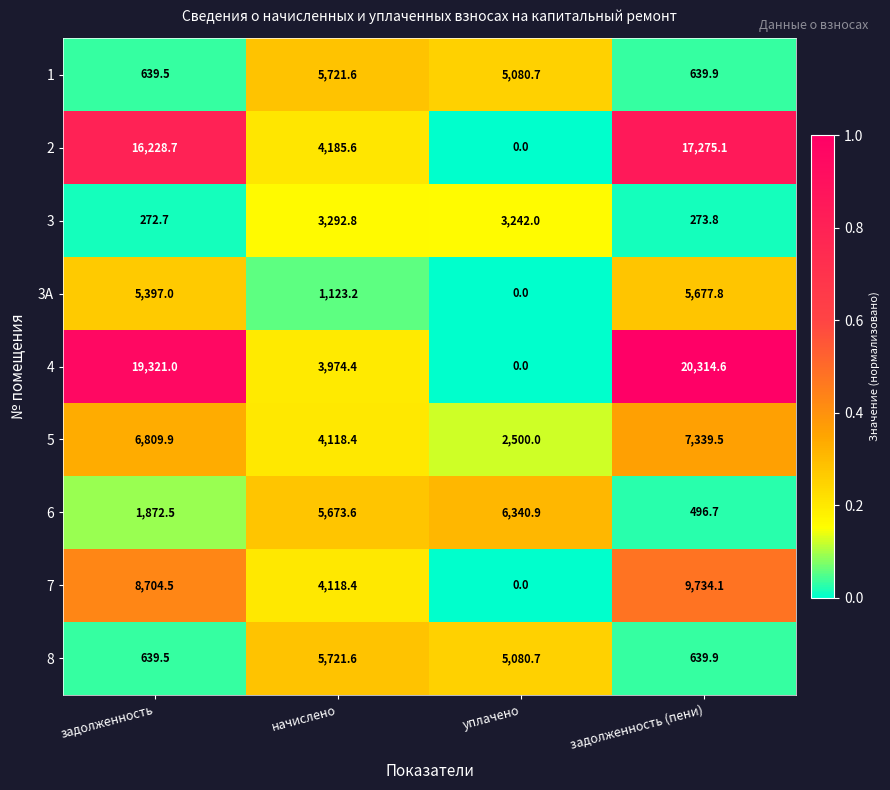

At how many categories does at least one series exceed 0?

4